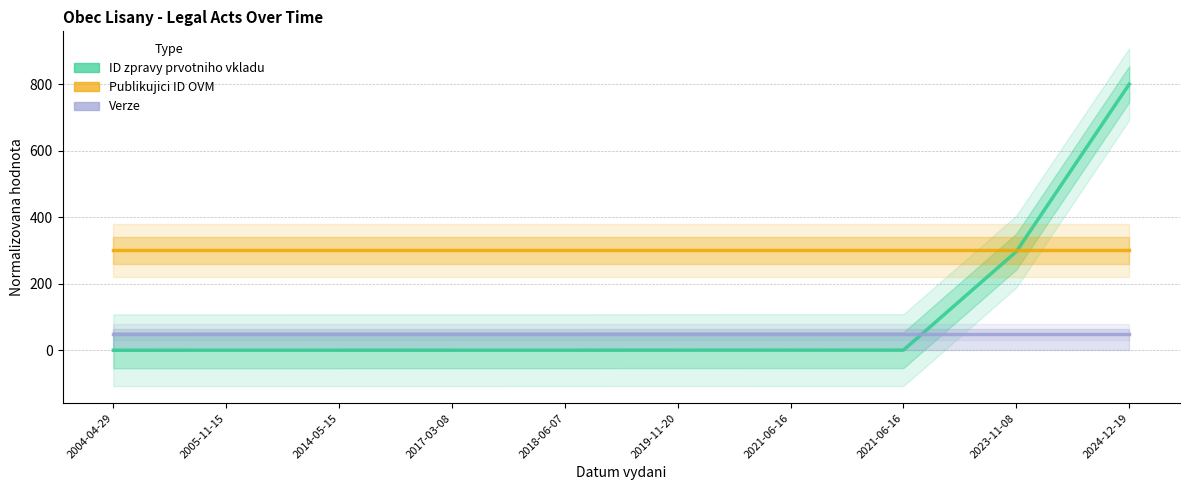

What is the sum of all Verze values?

500.0